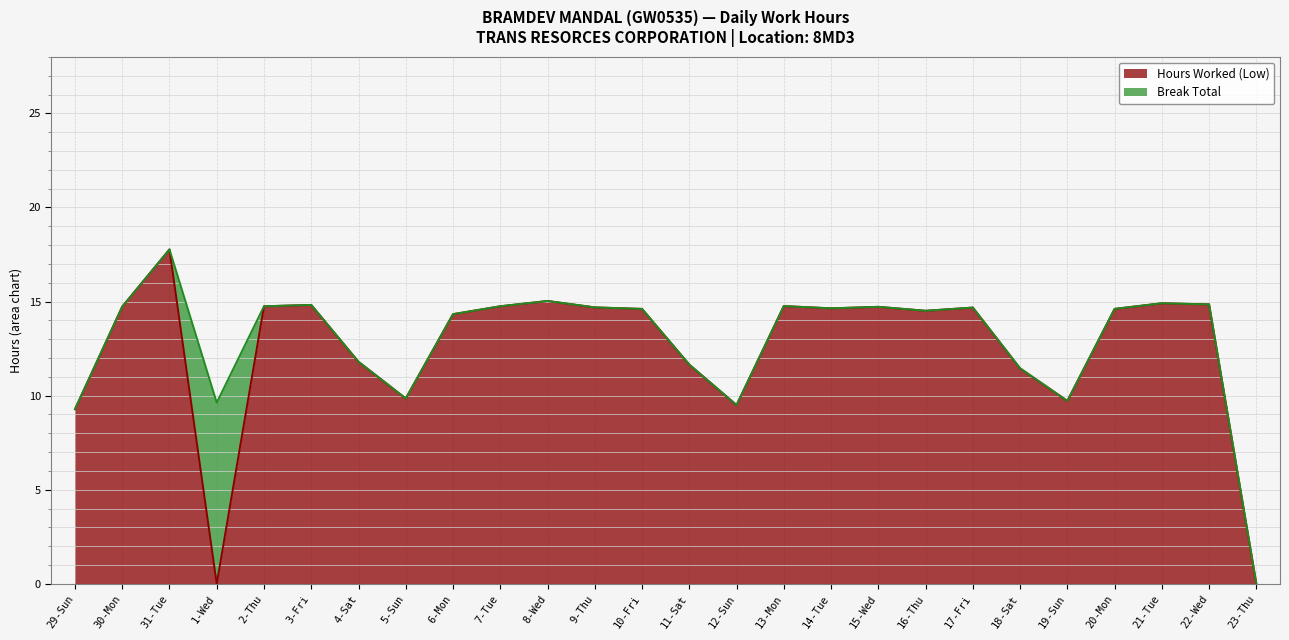

True or false: there are more than 0 points higher than both neighbors.

True